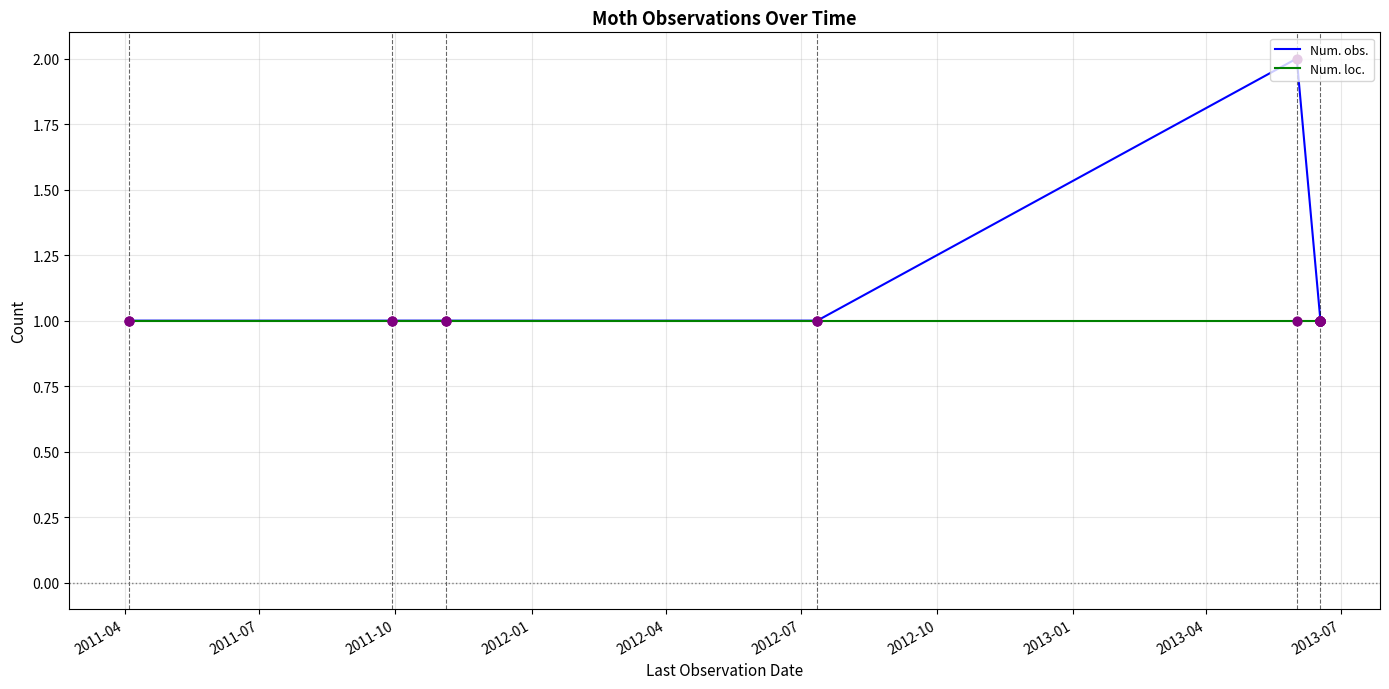

Which series reaches the minimum Y coordinate?

Num. obs.